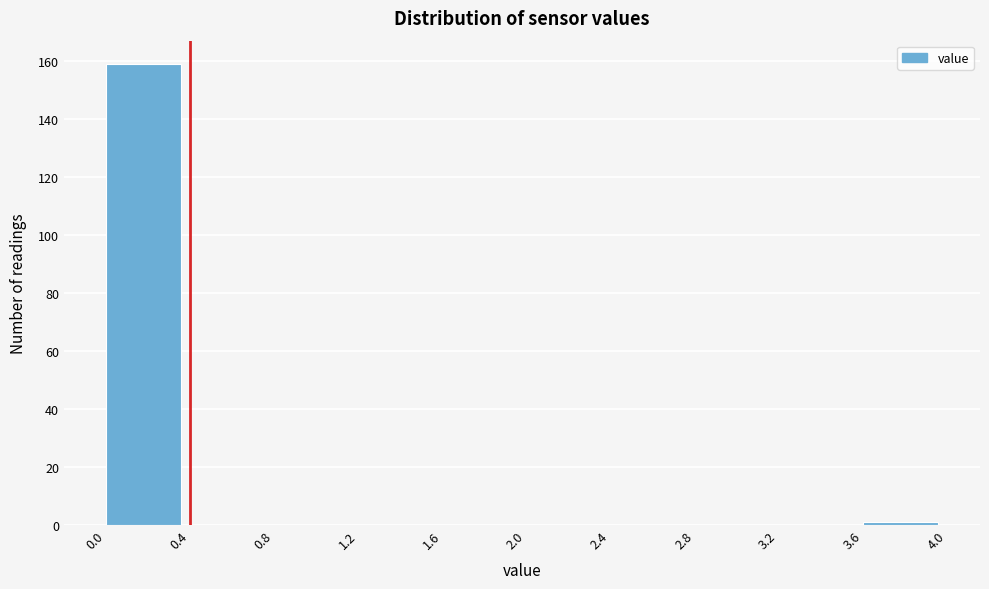

What is the height of the bar covering 0.0 to 0.4 on the x-axis? The values are not printed on the chart, so give them approximately, as read against the axis.

160